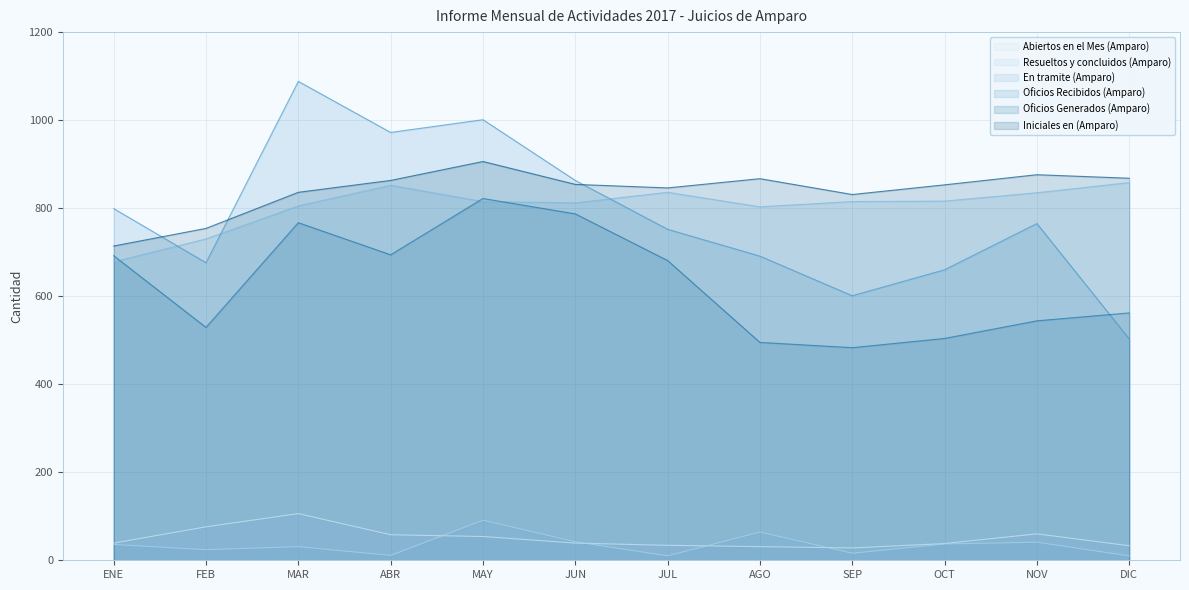

True or false: En tramite (Amparo) and Iniciales en (Amparo) cross at least once.

False